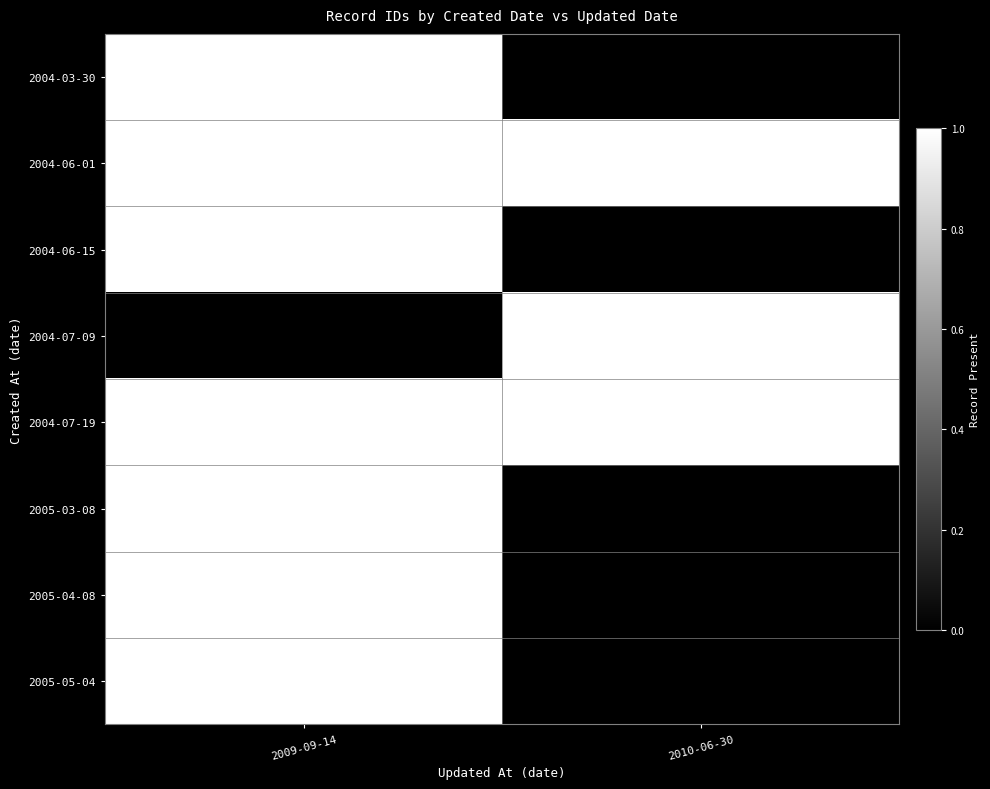

What is the sum of all 2004-07-19 values?

32917